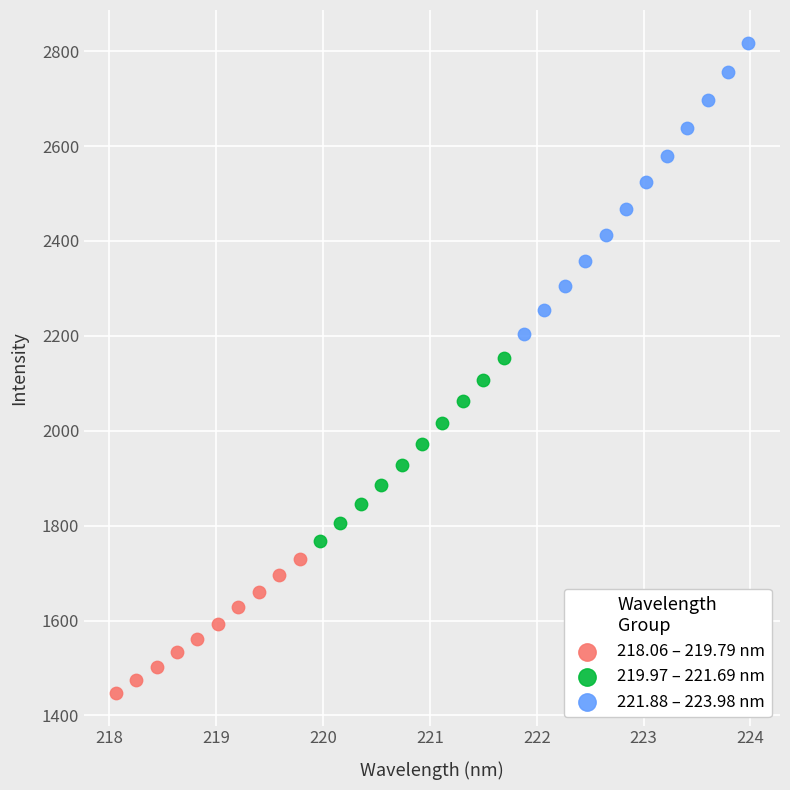

Which series reaches the maximum Y coordinate?

221.88 – 223.98 nm